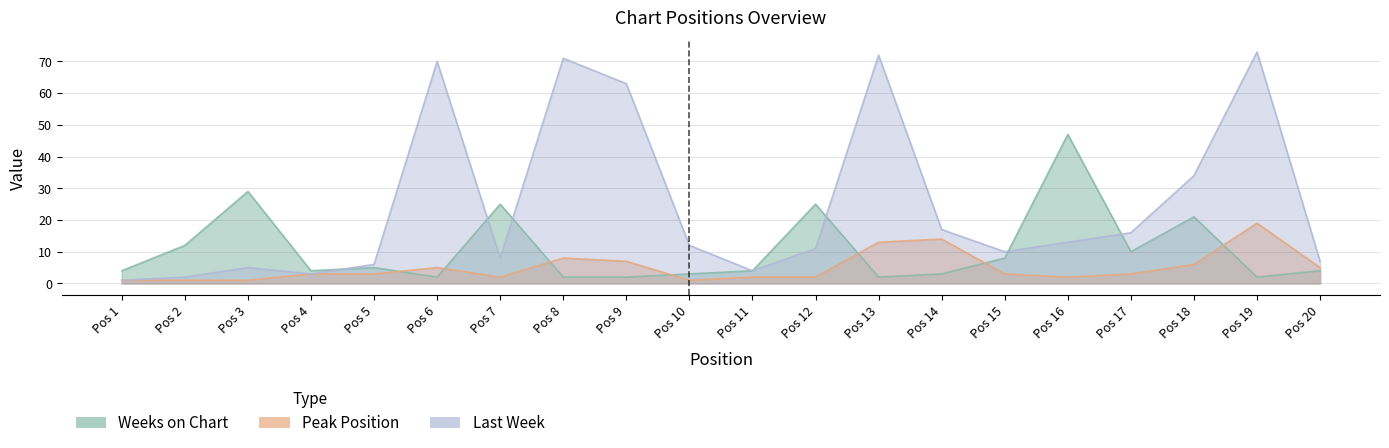

What are all the series names shown in the legend?

Weeks on Chart, Peak Position, Last Week